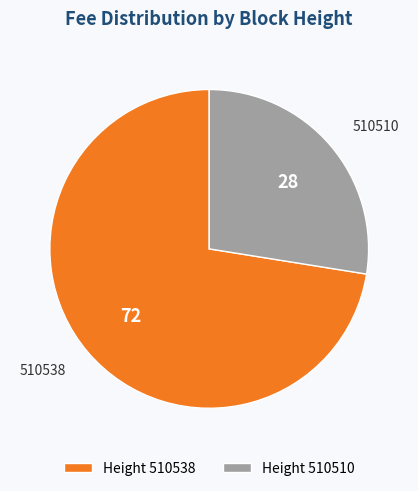

What is the smallest slice in the pie chart?

510510